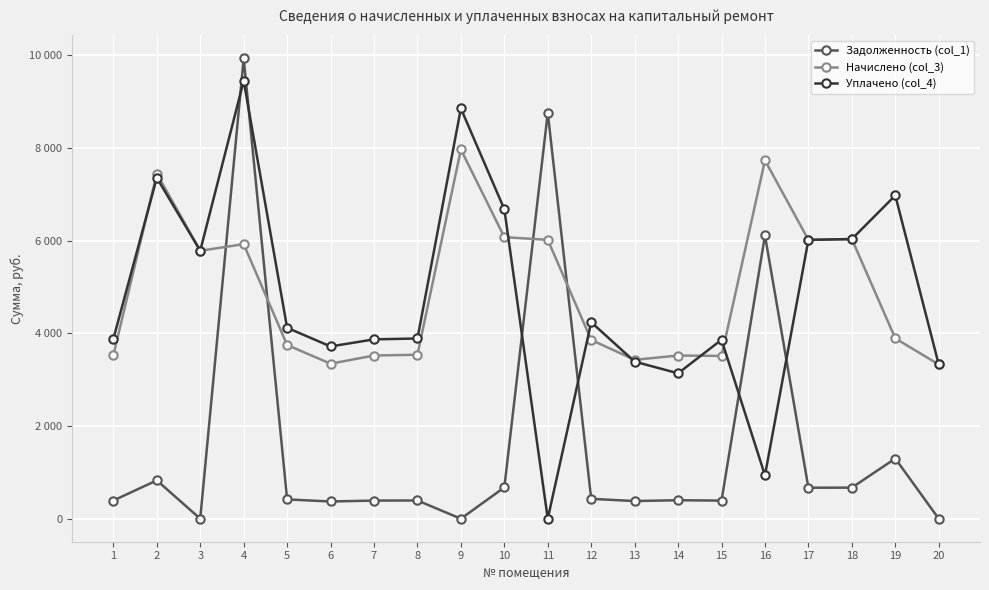

The value of Уплачено (col_4) at 14 is 3138.5. True or false?

True